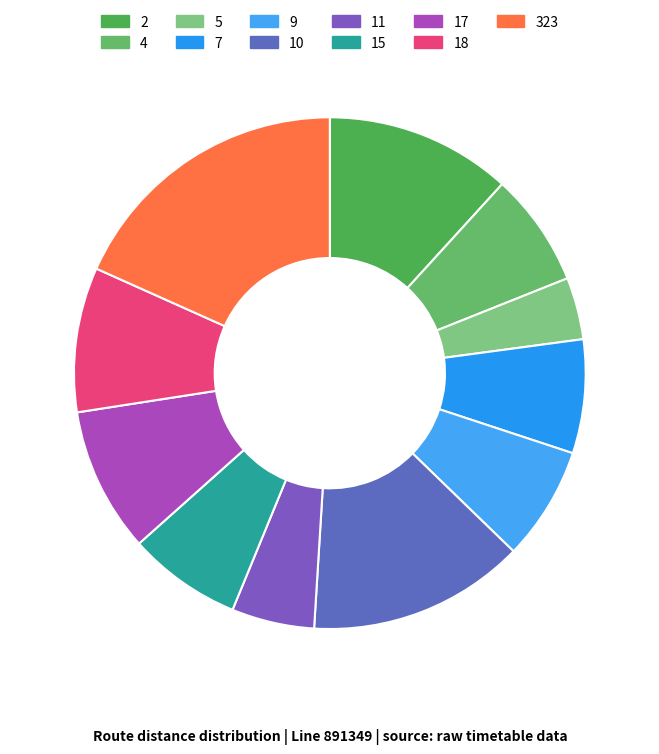

How many slices are in this pie chart?

11